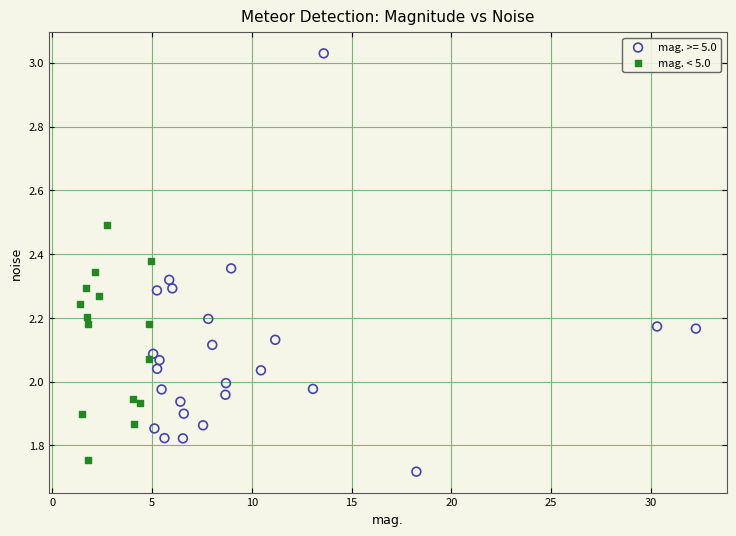

Which series has the widest spread of Y values?

mag. >= 5.0